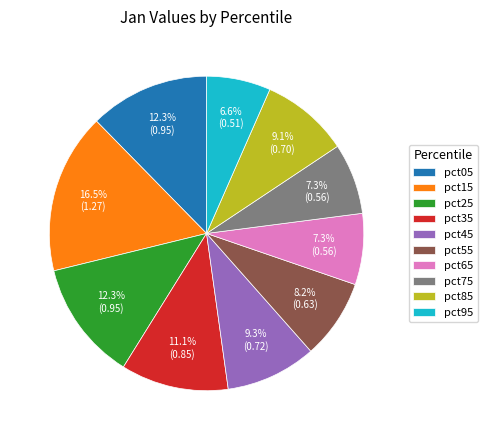

Is there any slice that represents more than half of the pie?

No